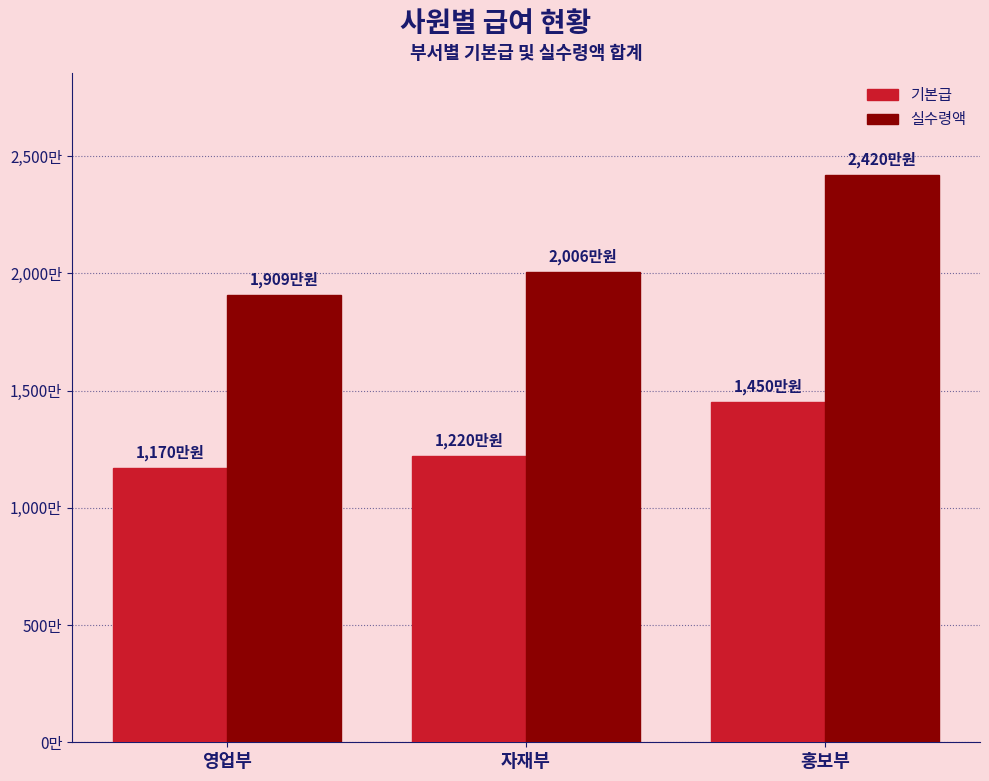

At which category is the sum across all series the highest?

홍보부